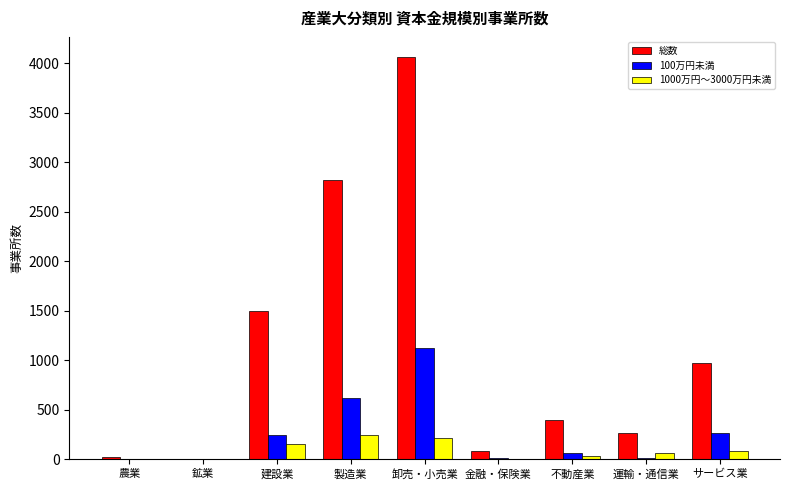

What is the average value of the 100万円未満 series?

263